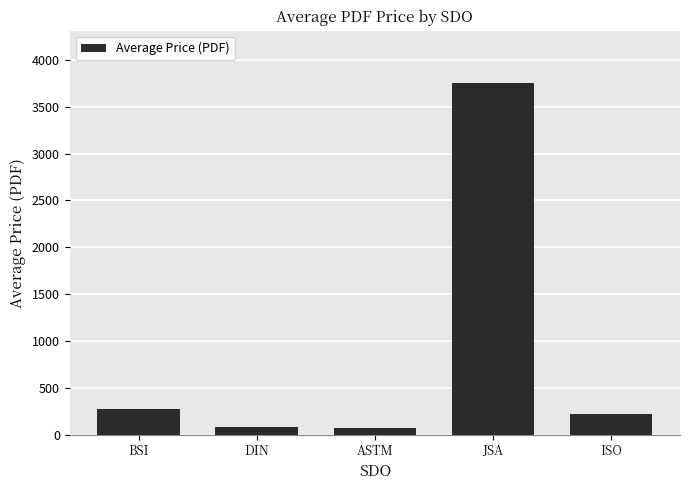

Are the bars grouped side by side (vs. stacked)?

No